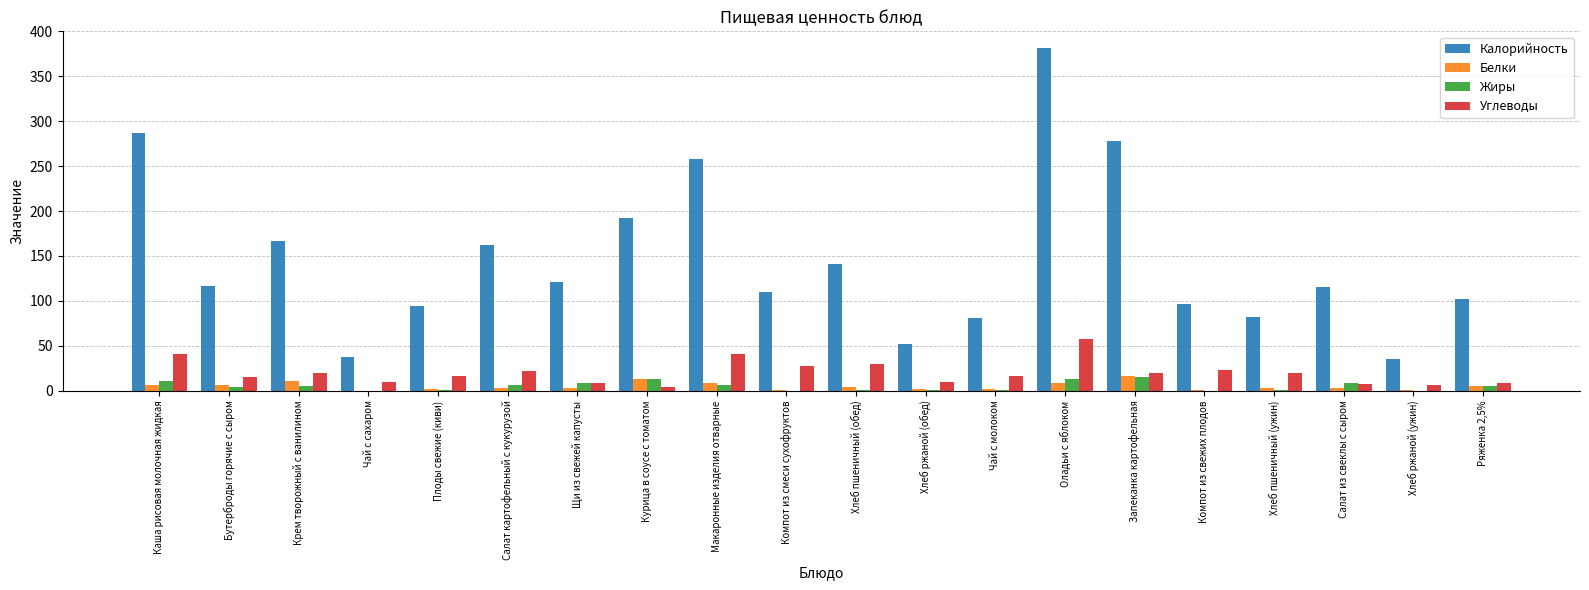

What is the sum of the Белки values at Ряженка 2,5% and Хлеб ржаной (обед)?

7.8